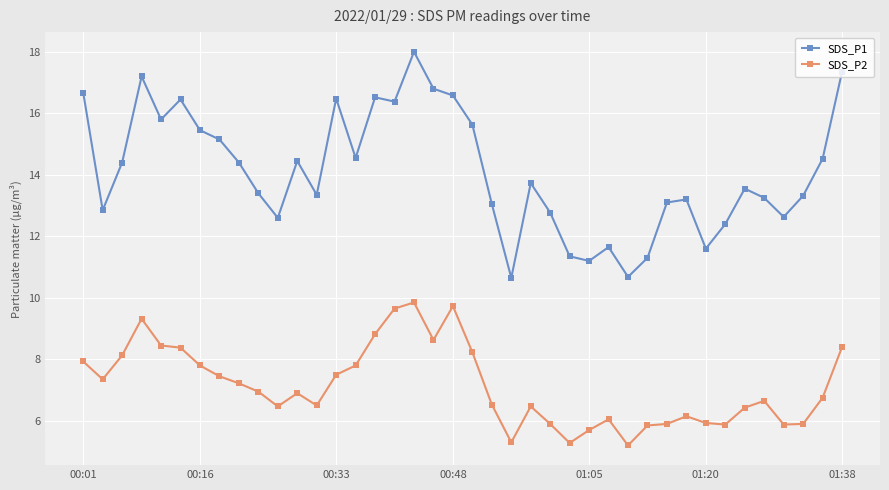

What is the sum of all SDS_P1 values?

564.4